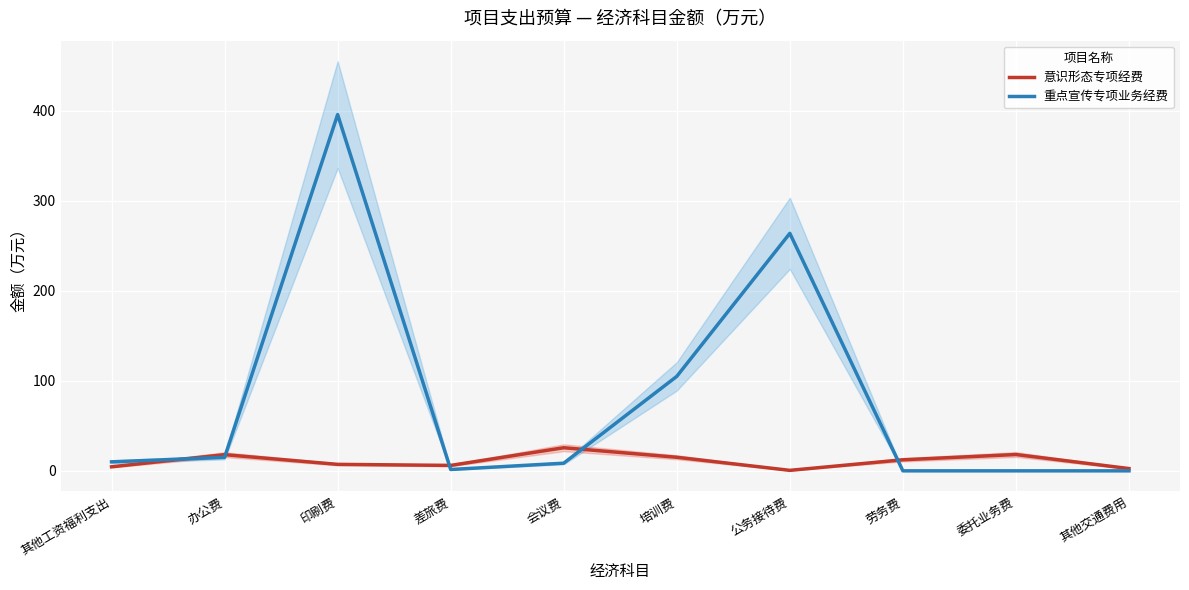

Reading left to right, what are all the values shown in this chart?

意识形态专项经费: 4.5	18.0	7.2	6.0	25.7	15.1	0.5	12.3	18.1	2.5
重点宣传专项业务经费: 10.0	15.0	396.0	1.5	8.5	105.0	264.0	0.0	0.0	0.0